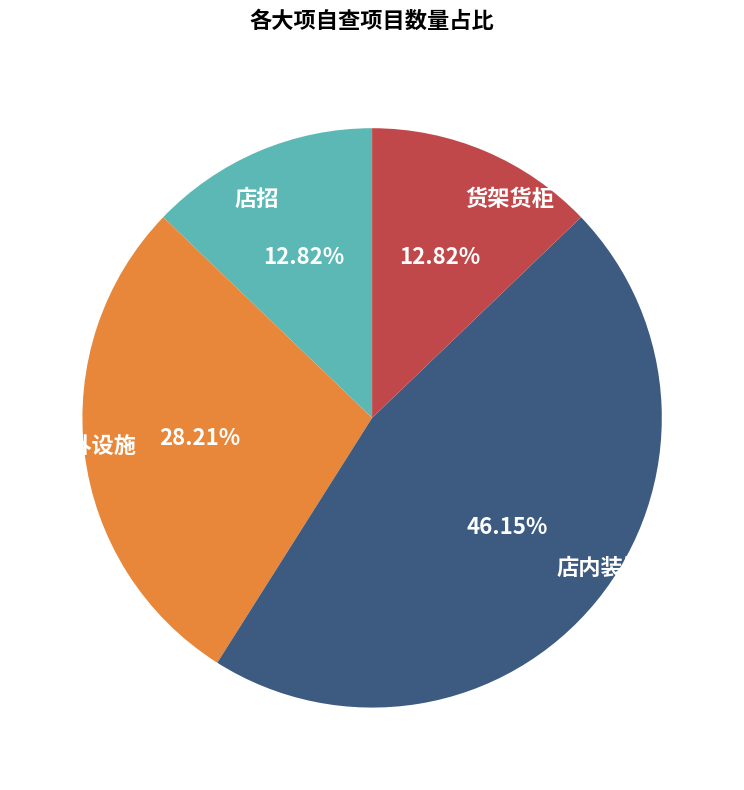

Is 店招 the majority of the pie?

No